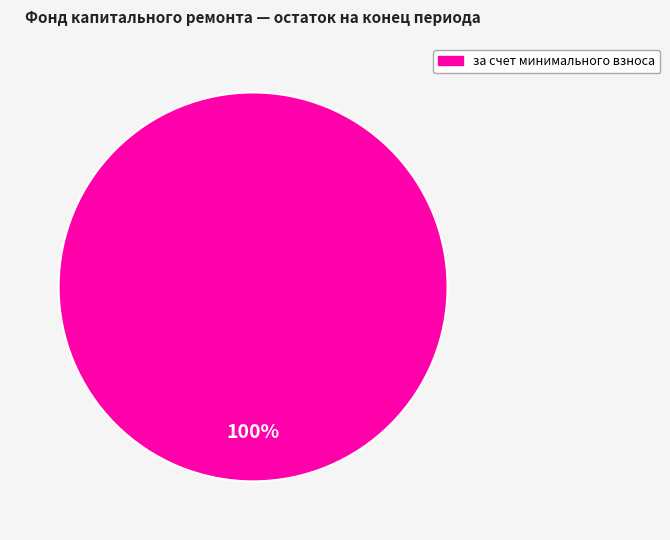

Is there any slice that represents more than half of the pie?

Yes